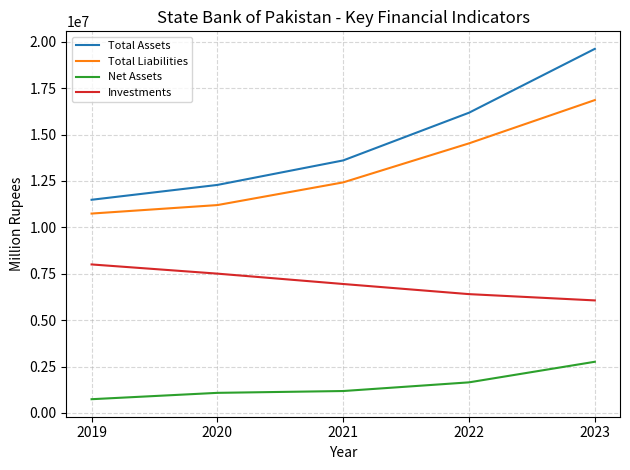

What is the sum of the Investments values at 2022 and 2023?

12469537